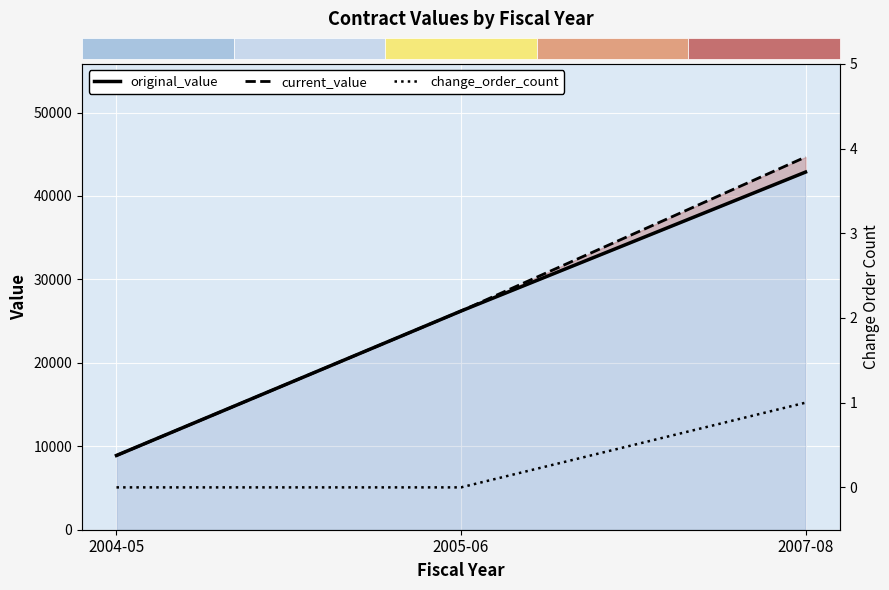

What is the approximate value of change_order_count at 2007-08?

1